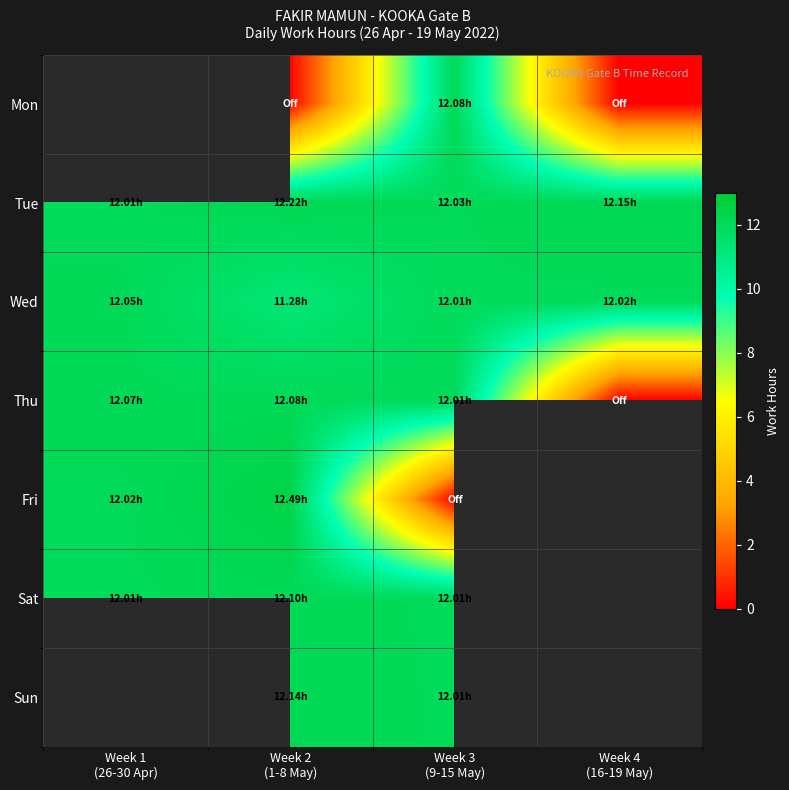

Rank the series by their maximum value, from highest to lowest.

Mon, Fri, Tue, Sat, Sun, Thu, Wed